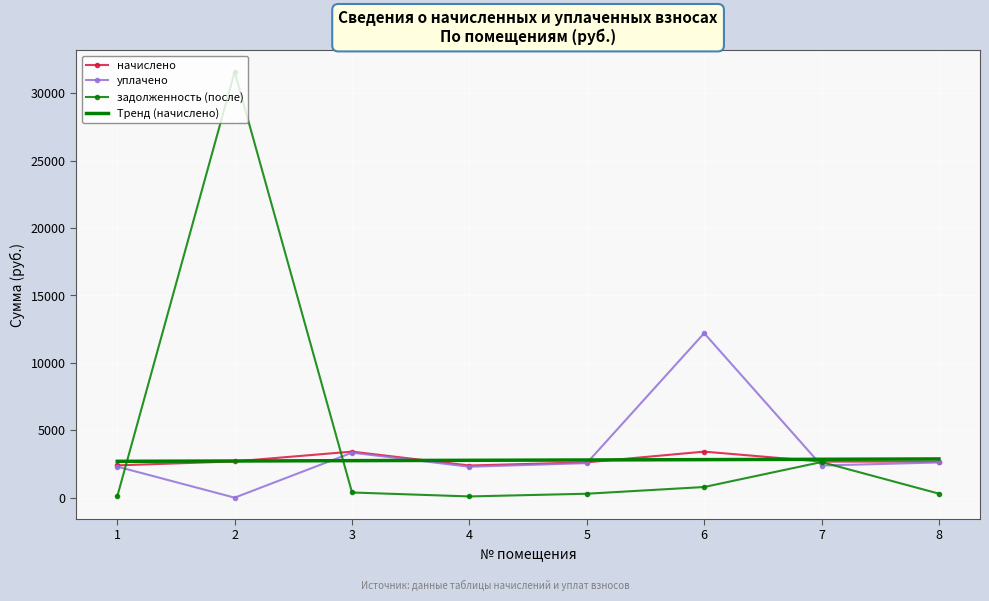

What is the spread (max minus min) of values at 2?

31594.5